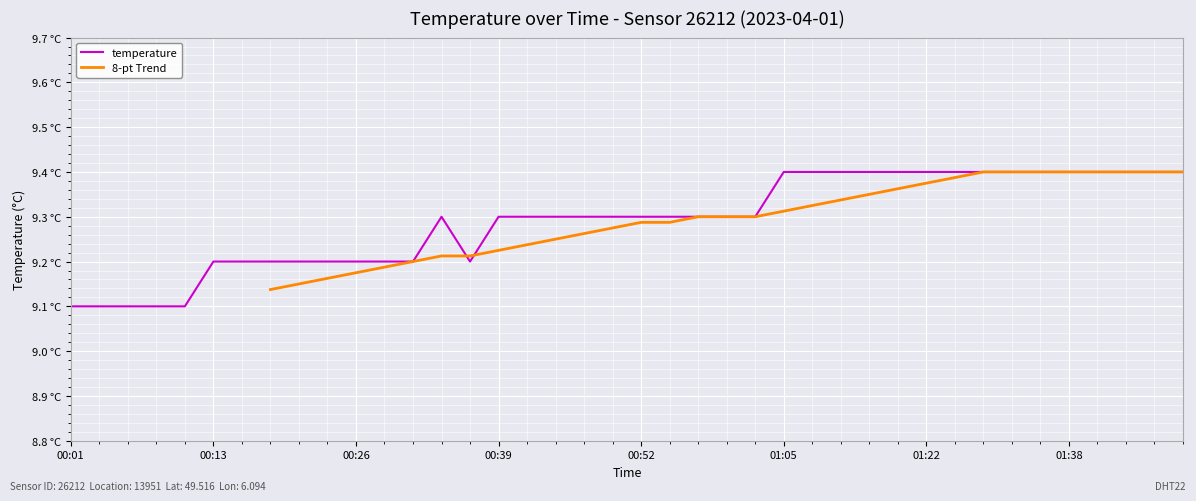

How many interior local peaks (higher than both neighbors) does the data have?

1